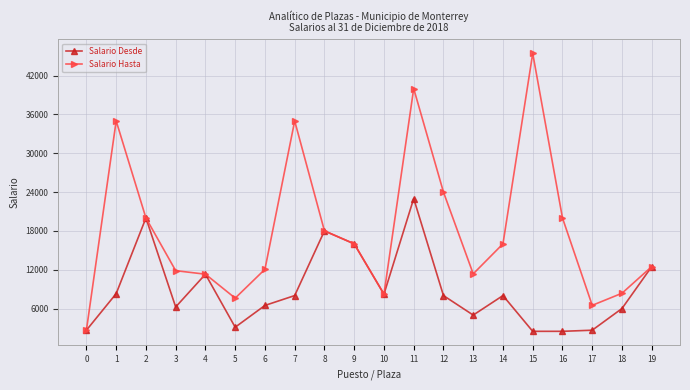

Which series has the largest range (max minus min)?

Salario Hasta